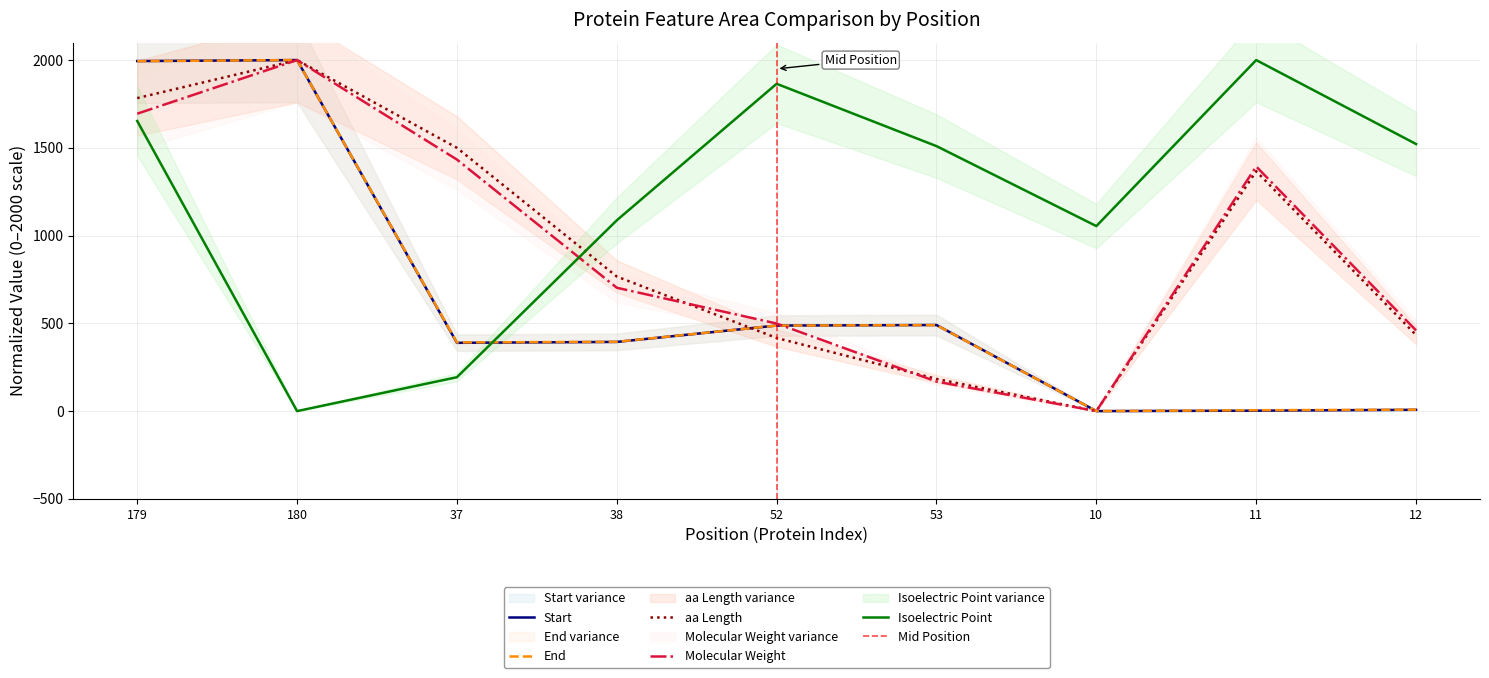

At which label does Start first exceed 394?

179